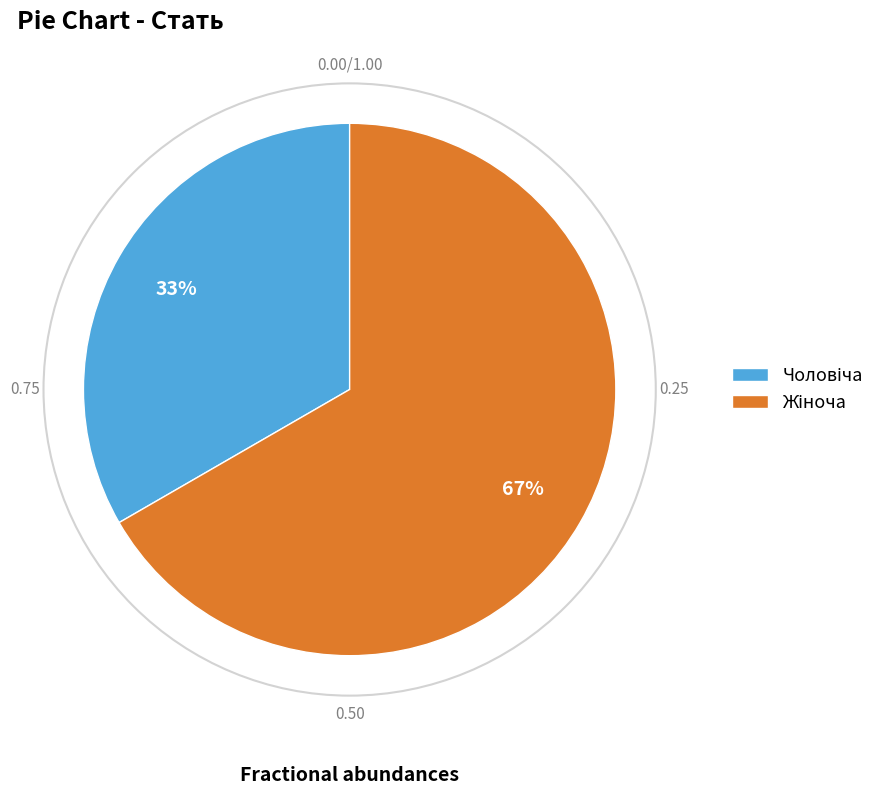

Is there any slice that represents more than half of the pie?

Yes